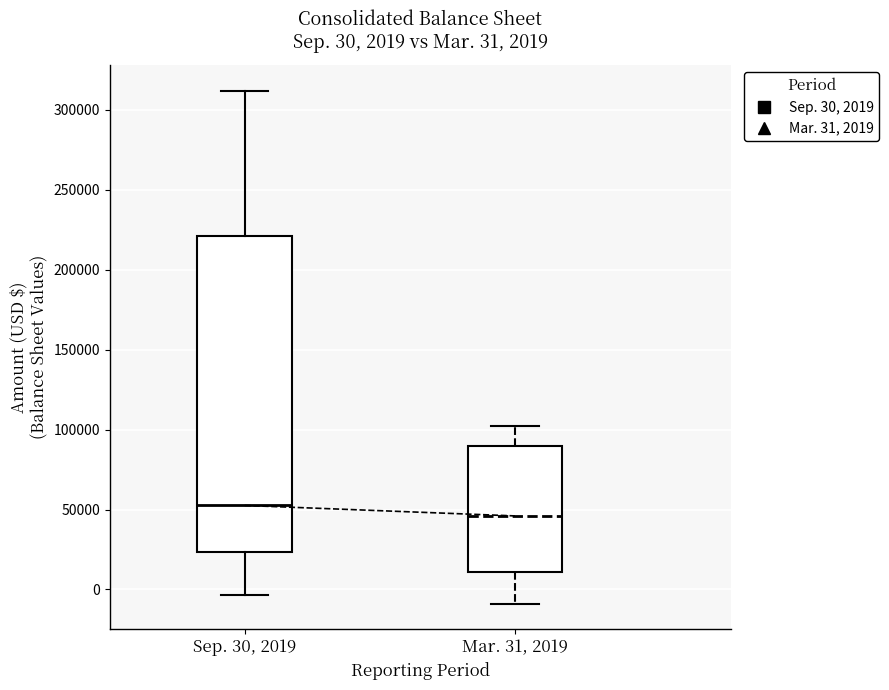

Which box has the highest median line?

Sep. 30, 2019